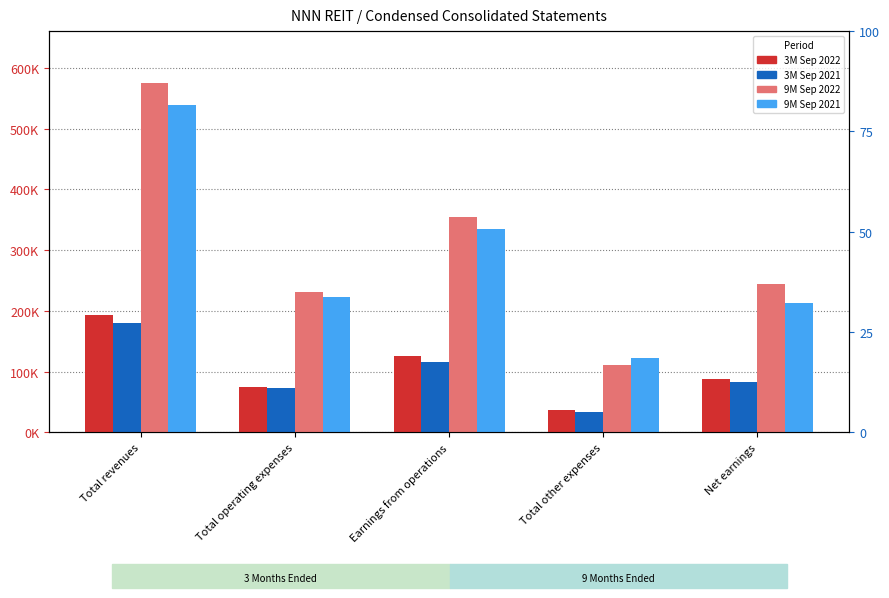

What position from the left is Total operating expenses?

2